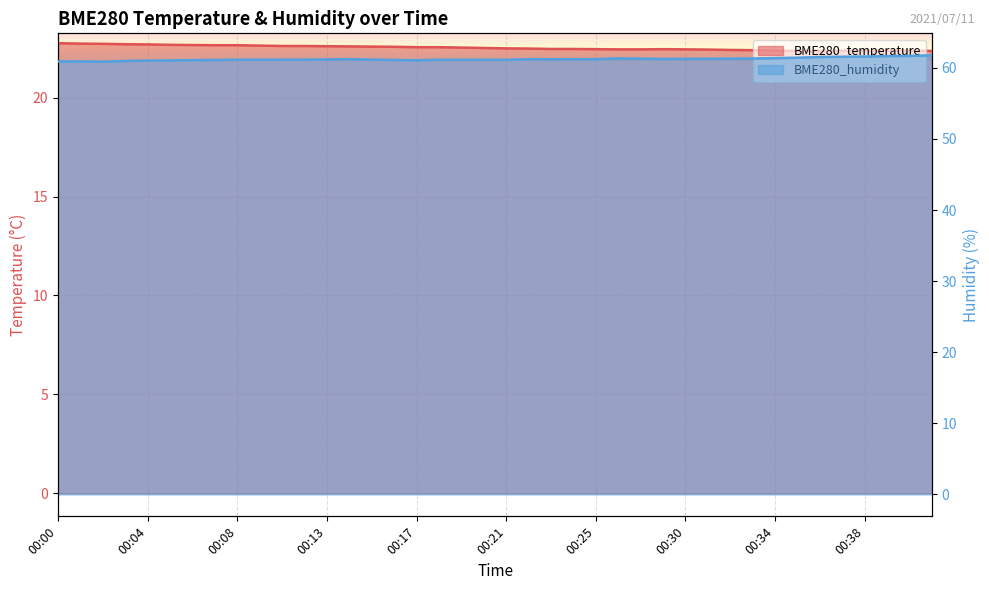

The BME280_temperature series shows 13.3 at 00:17. True or false?

False